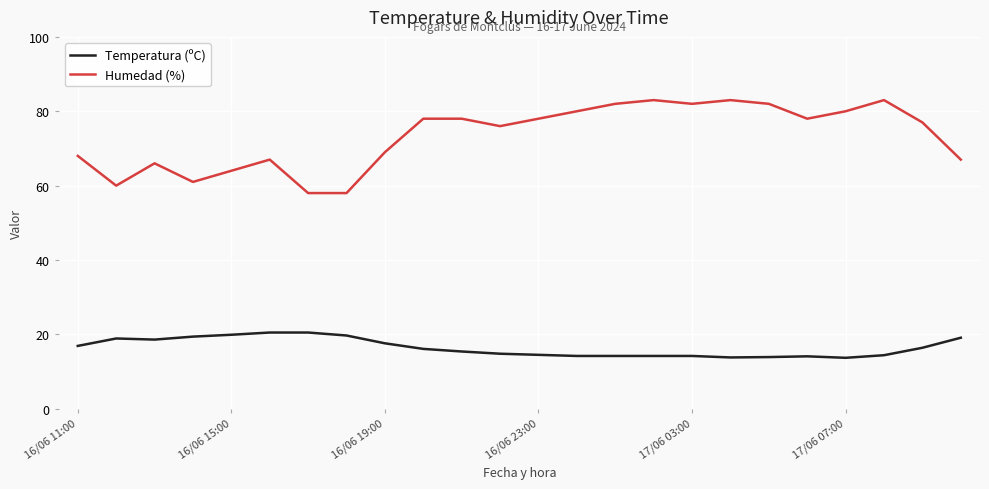

True or false: Temperatura (ºC) and Humedad (%) intersect in this chart.

False